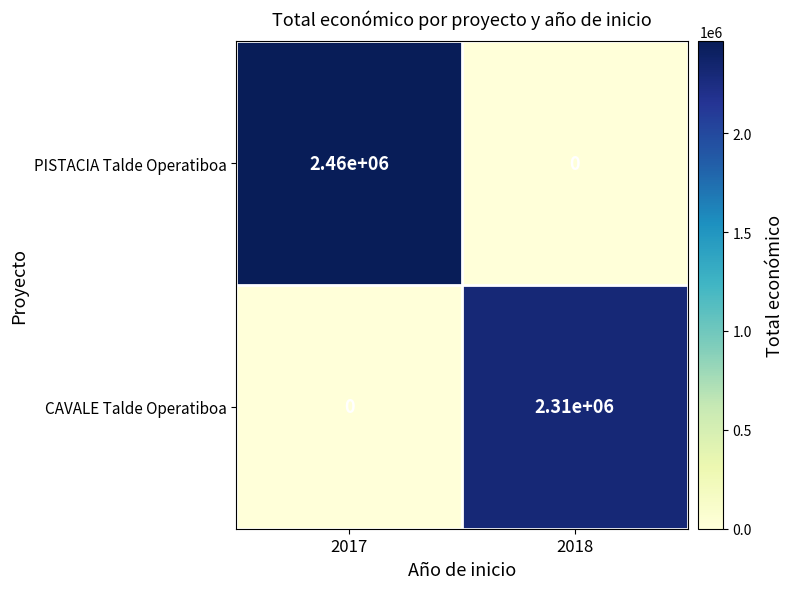

What is the spread (max minus min) of values at 2018?

2310000